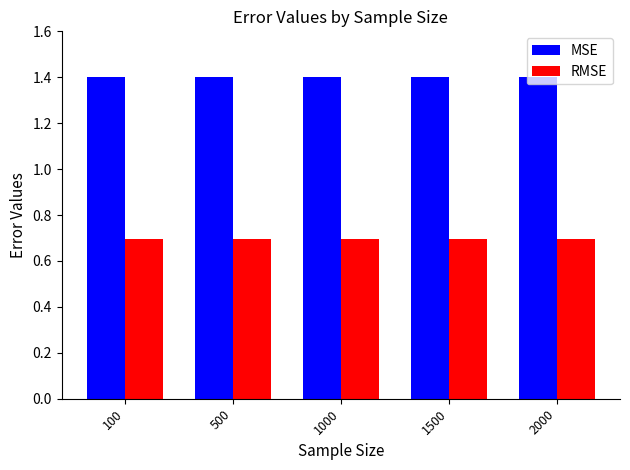

How many bars are there in each group?

2